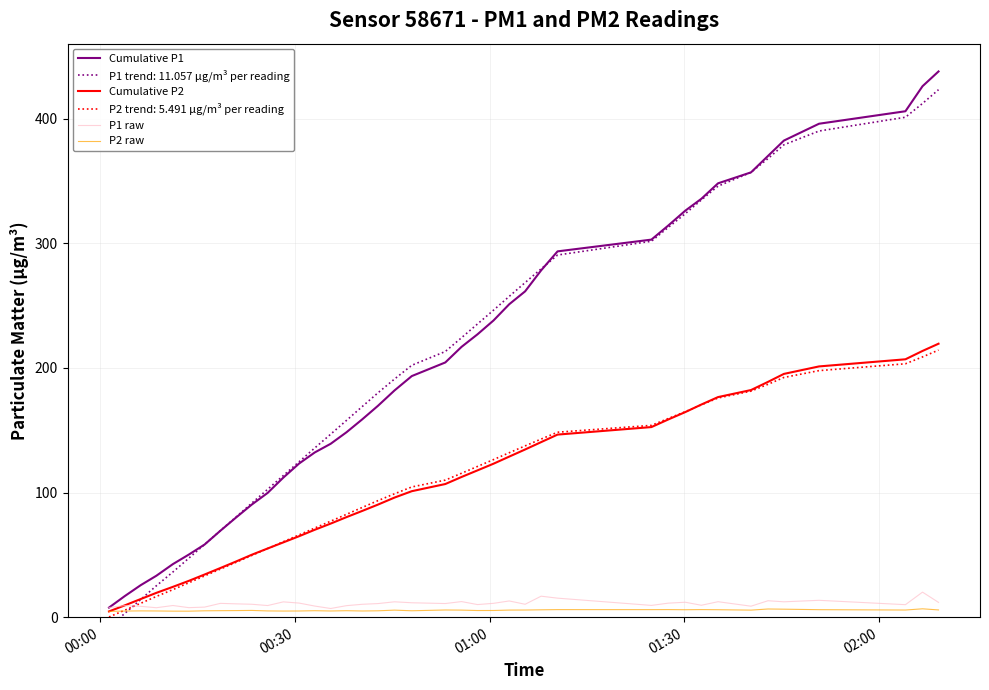

What is the maximum value for Cumulative P1?

437.9